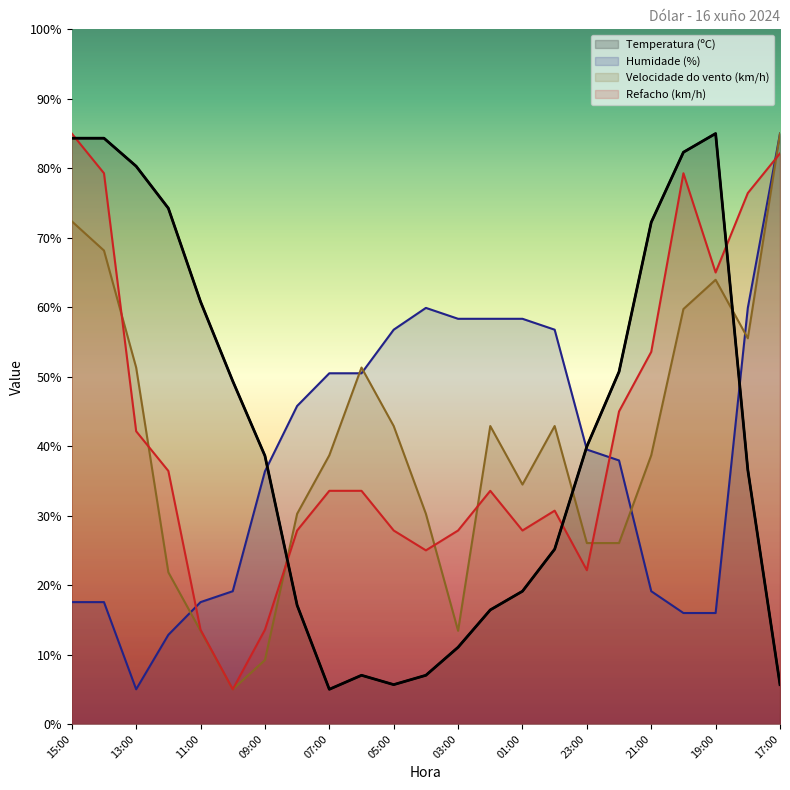

True or false: Humidade (%) has a value of 79.0 at 18:00.

False